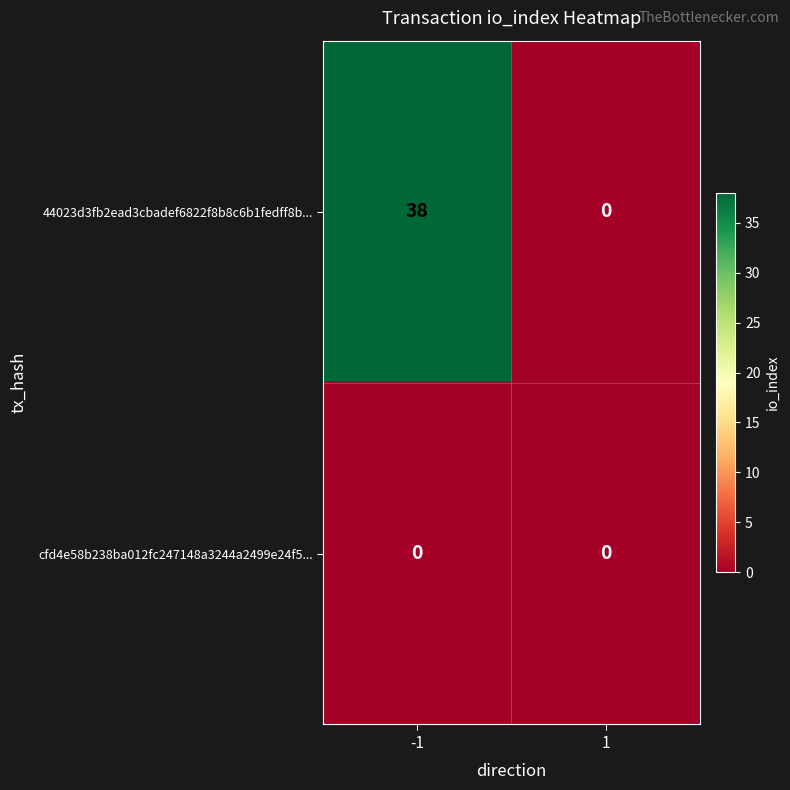

Which series changed the most between -1 and 1?

44023d3fb2ead3cbadef6822f8b8c6b1fedff8b...